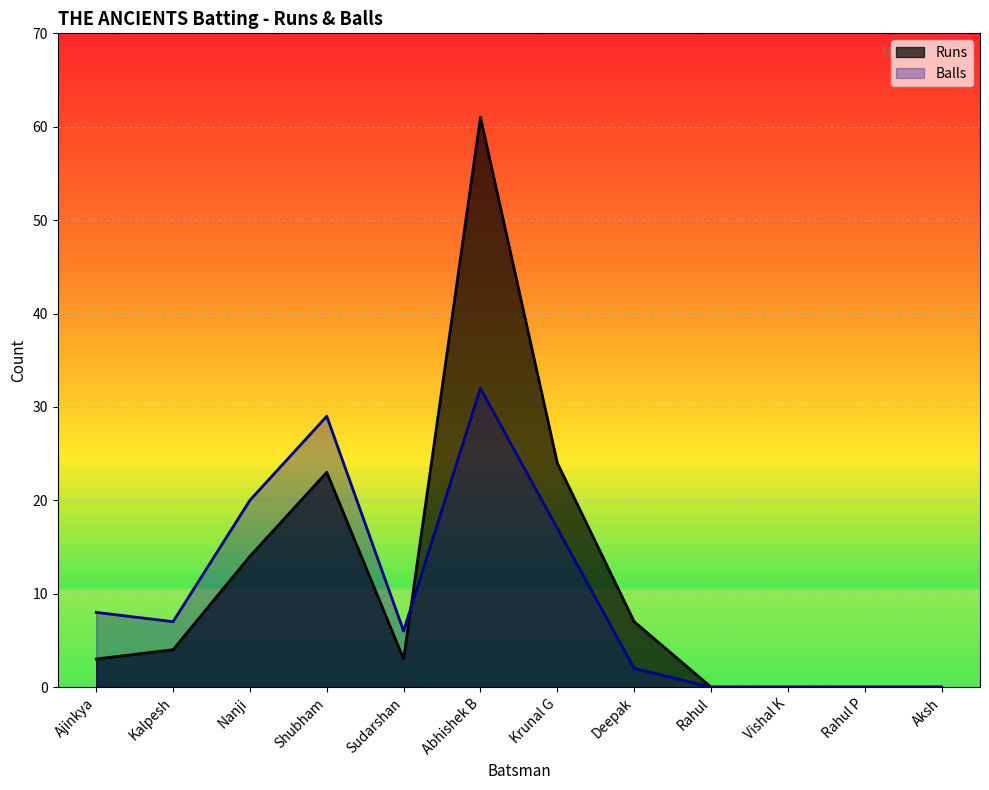

How many values in Runs are above zero?

8